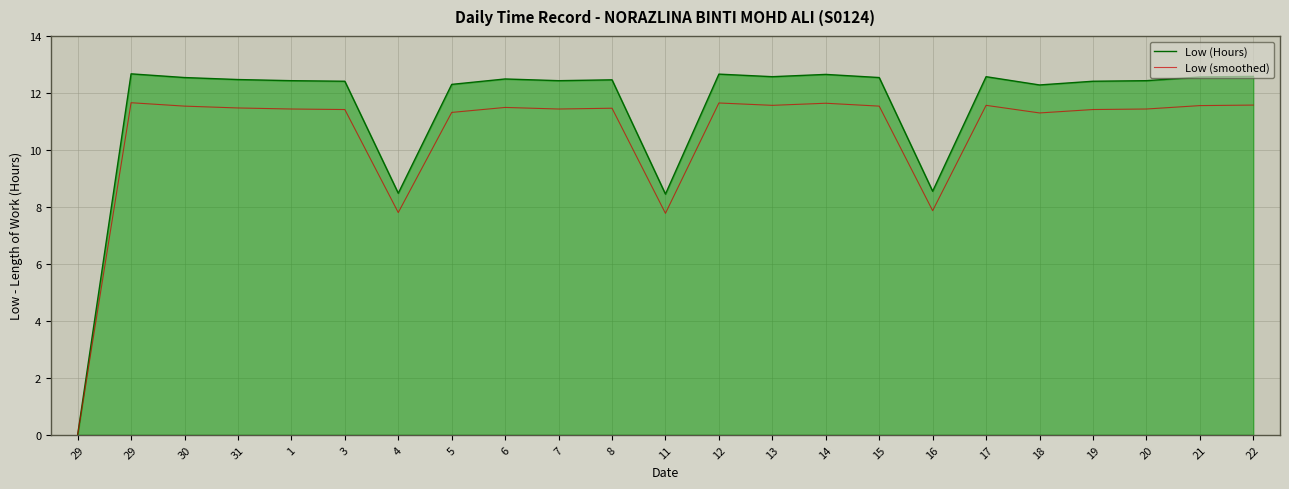

What is the difference between the Low (smoothed) values at 18 and 13?

0.3